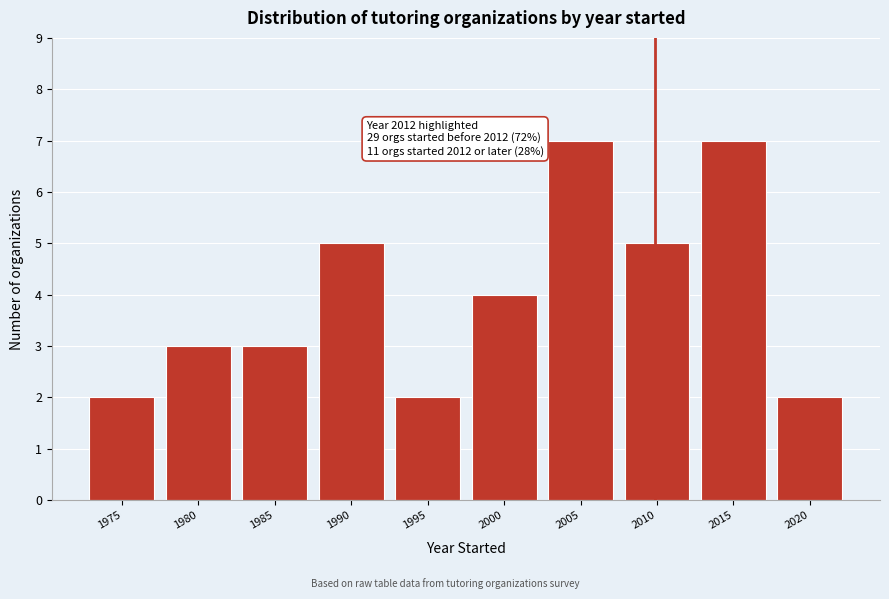

Reading right to left, extract all data points from this chart.

2	7	5	7	4	2	5	3	3	2